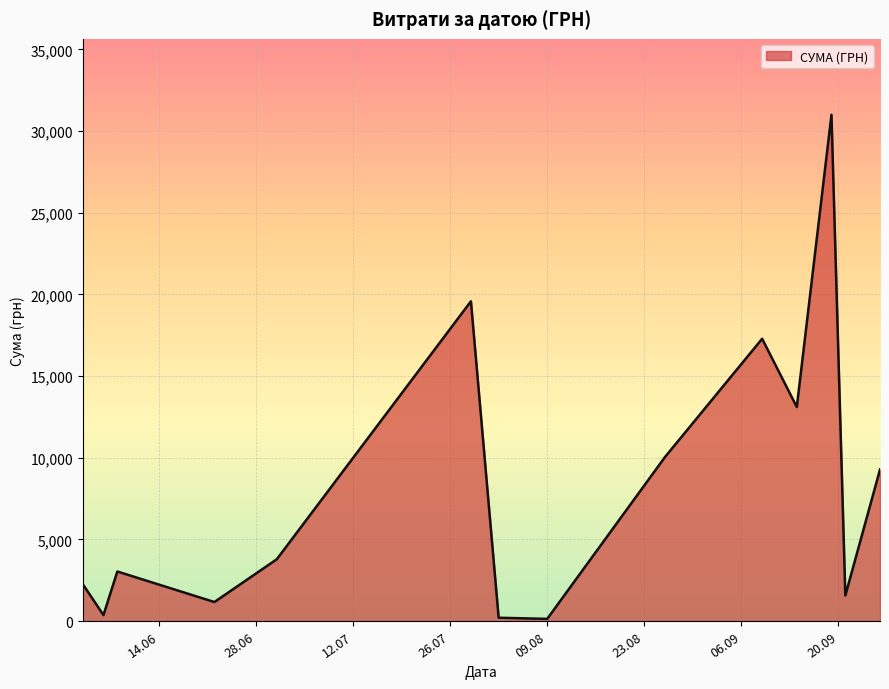

Does the chart have visible grid lines?

Yes